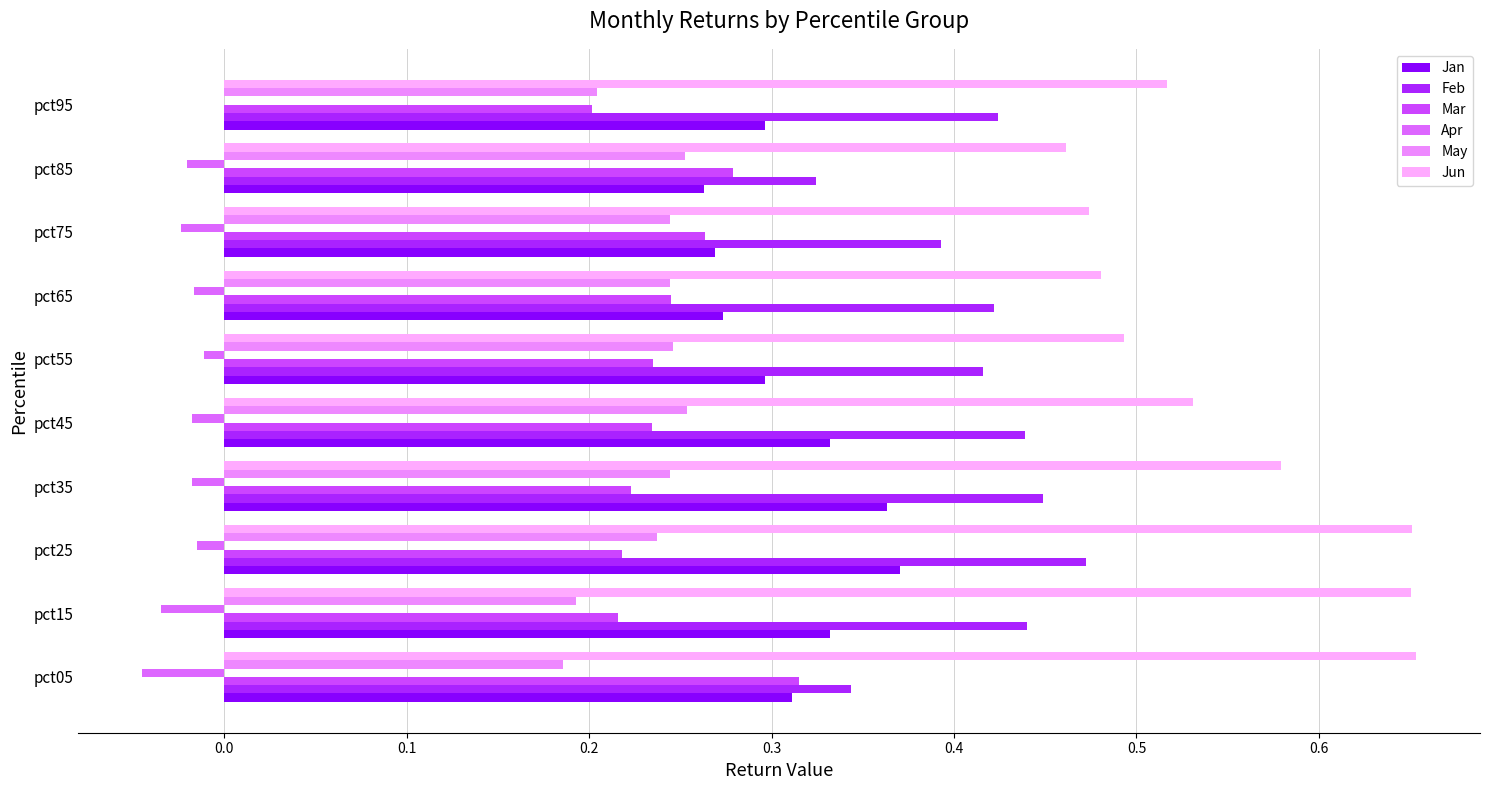

Reading left to right, what are all the values shown in this chart?

Jan: 0.3	0.3	0.4	0.4	0.3	0.3	0.3	0.3	0.3	0.3
Feb: 0.3	0.4	0.5	0.4	0.4	0.4	0.4	0.4	0.3	0.4
Mar: 0.3	0.2	0.2	0.2	0.2	0.2	0.2	0.3	0.3	0.2
Apr: -0.0	-0.0	-0.0	-0.0	-0.0	-0.0	-0.0	-0.0	-0.0	-0.0
May: 0.2	0.2	0.2	0.2	0.3	0.2	0.2	0.2	0.3	0.2
Jun: 0.7	0.7	0.7	0.6	0.5	0.5	0.5	0.5	0.5	0.5